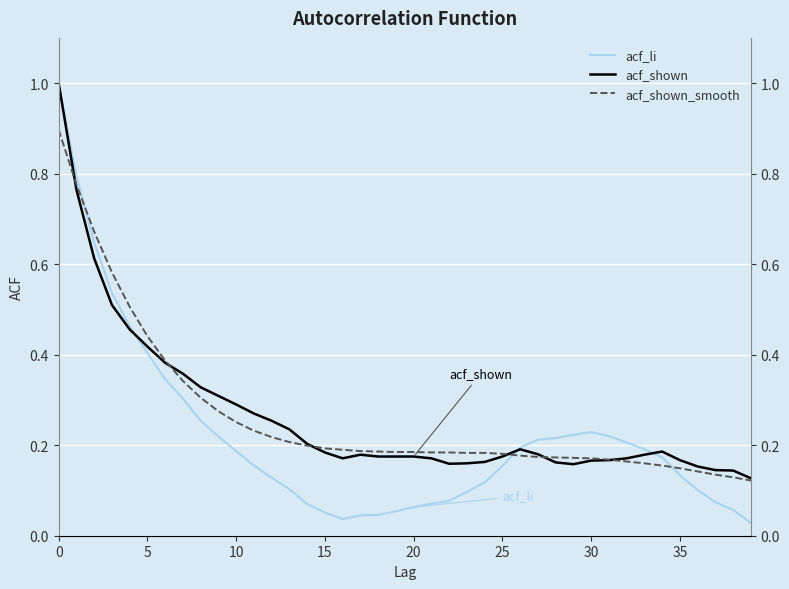

The value of acf_shown at 37 is 0.1. True or false?

True